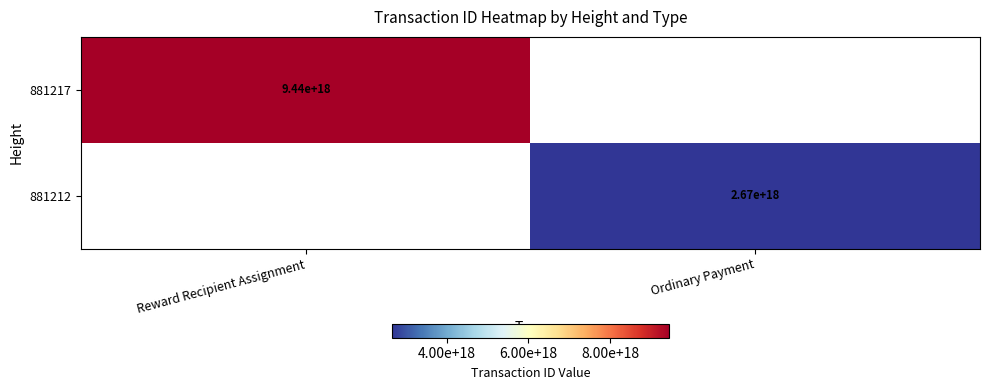

Is it true that 881212 equals 1076713213412786944 at Ordinary Payment?

False